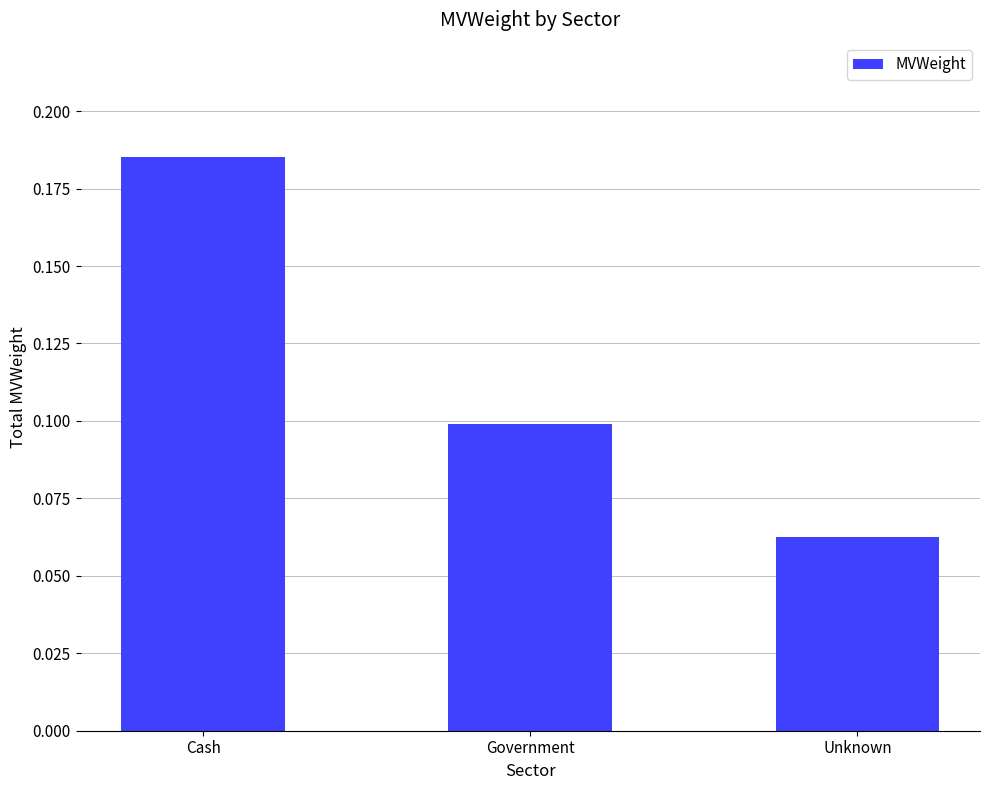

The value at Government is 0.1. True or false?

True